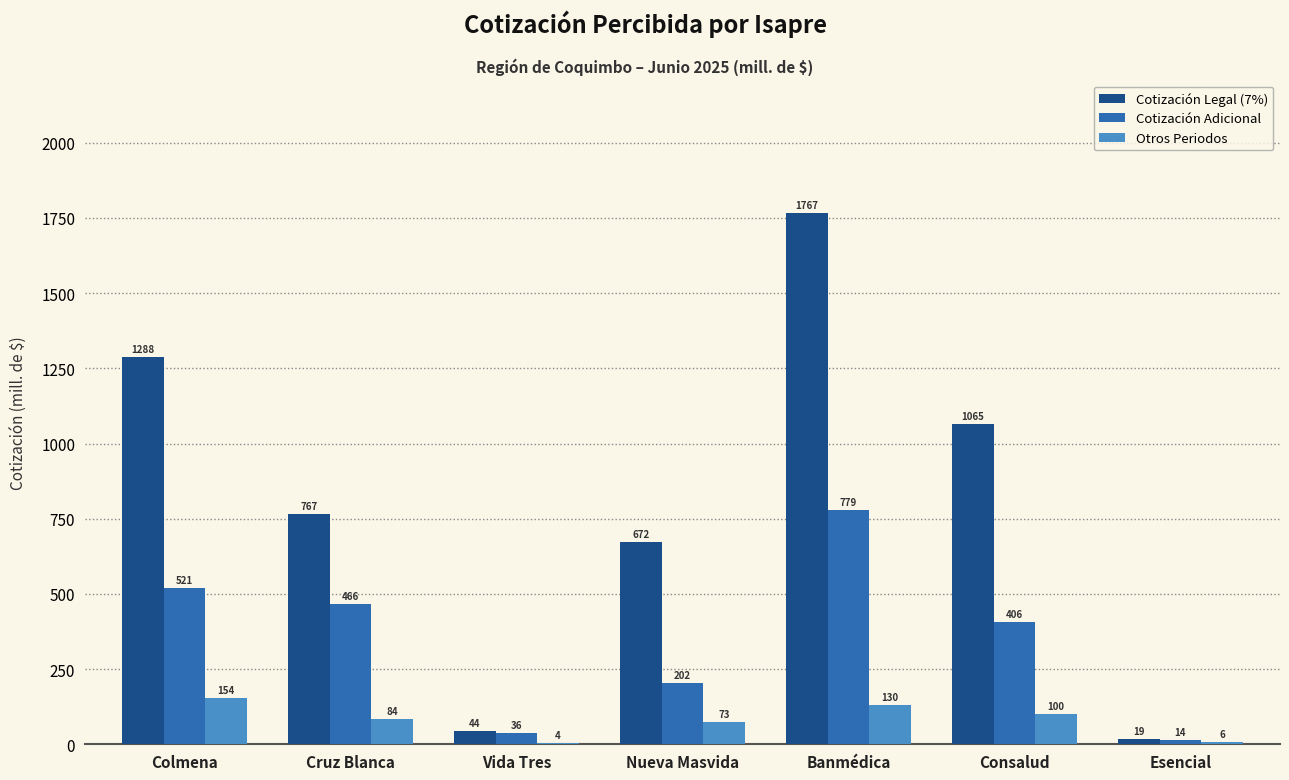

Is it true that Cotización Adicional equals 36.2 at Vida Tres?

True